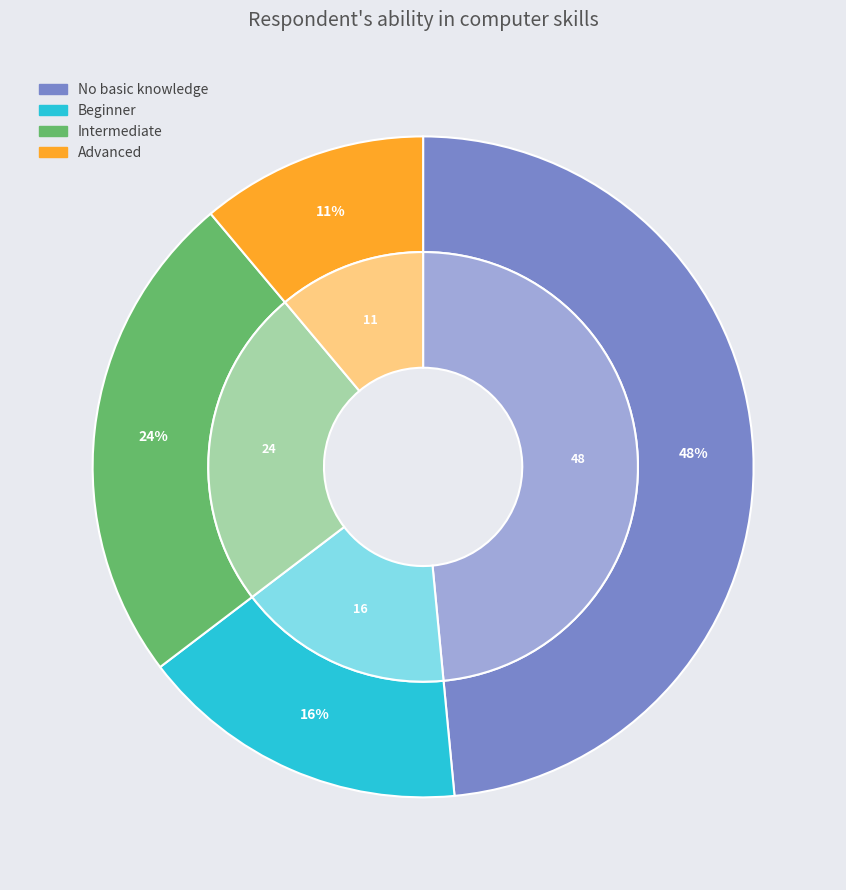

What percentage is NOT represented by Advanced?

88.9%